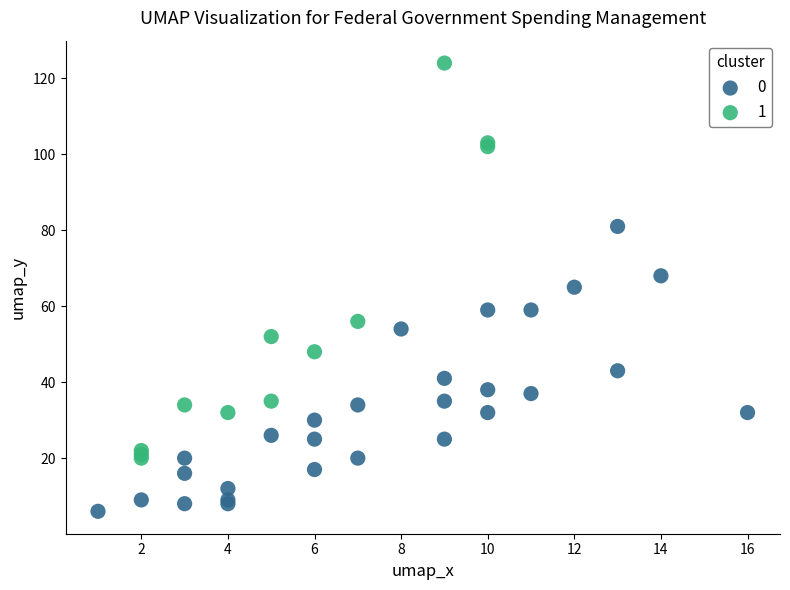

Which series reaches the maximum Y coordinate?

1